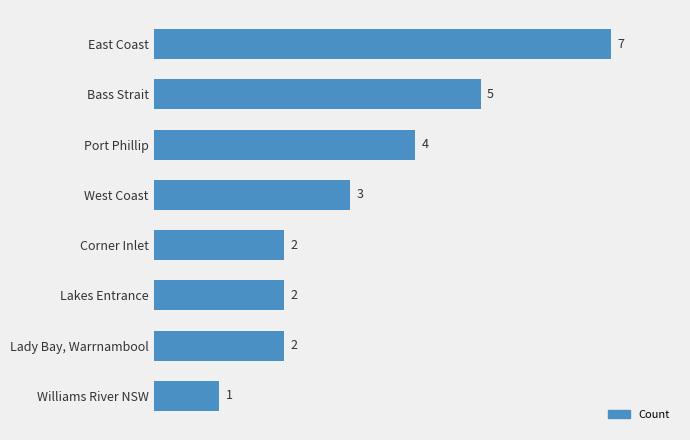

Count the values in the range 2 to 5.

6